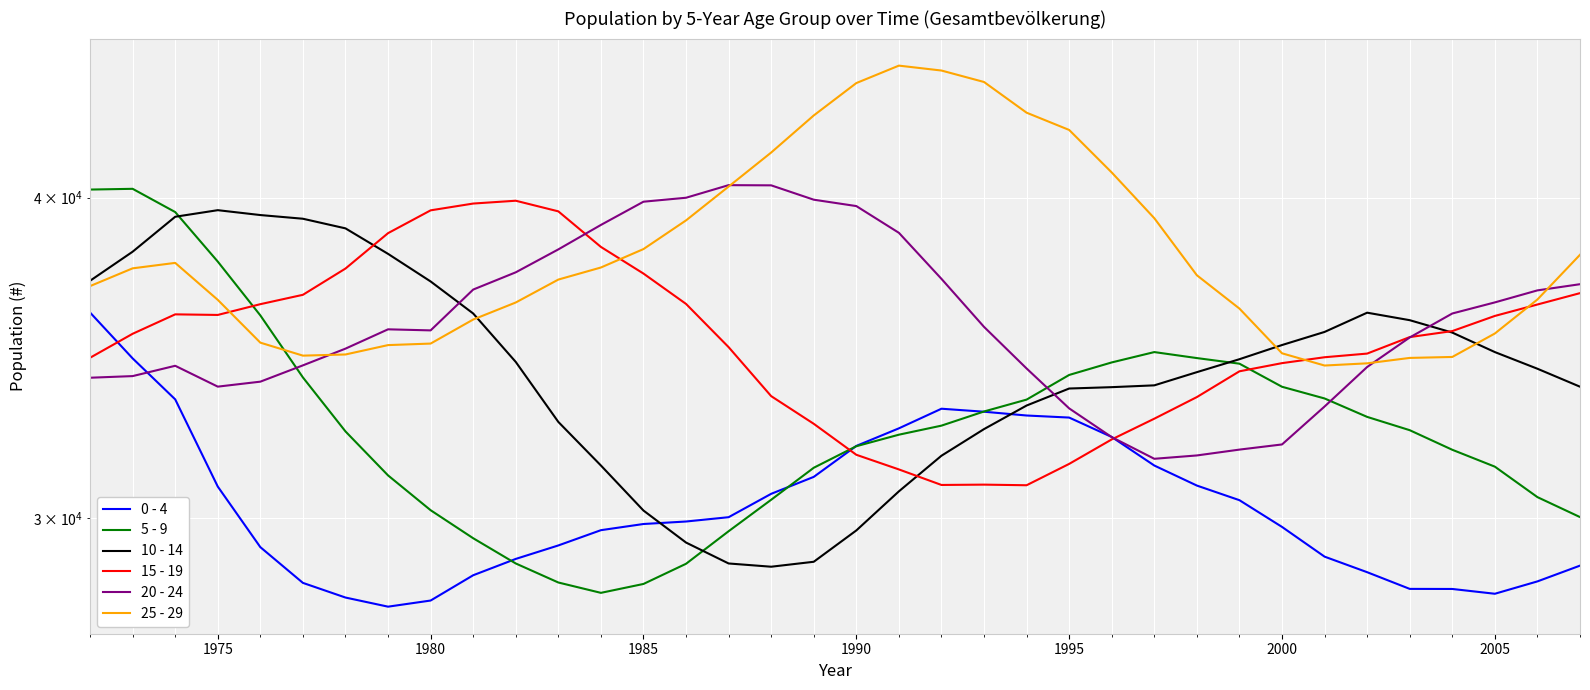

Reading left to right, what are all the values shown in this chart?

0 - 4: 36078	34622	33371	30857	29223	28300	27930	27702	27855	28495	28916	29268	29672	29837	29904	30020	30657	31127	32005	32514	33092	33003	32891	32830	32263	31446	30885	30482	29759	28975	28573	28148	28146	28025	28338	28742
5 - 9: 40291	40318	39485	37767	35985	34035	32424	31168	30209	29458	28798	28310	28048	28273	28790	29644	30494	31383	31996	32329	32593	33010	33364	34111	34497	34819	34632	34458	33751	33398	32850	32460	31894	31414	30566	30023
10 - 14: 37122	38104	39319	39552	39379	39249	38911	38030	37099	36047	34512	32702	31447	30200	29344	28798	28714	28842	29665	30725	31724	32492	33187	33698	33739	33794	34197	34597	35040	35455	36073	35831	35434	34819	34302	33753
15 - 19: 34642	35396	36019	36000	36350	36657	37532	38744	39546	39788	39889	39510	38268	37363	36358	34974	33468	32647	31751	31336	30902	30911	30894	31492	32192	32797	33440	34223	34475	34658	34772	35291	35482	35968	36339	36712
20 - 24: 34026	34076	34393	33755	33906	34406	34927	35538	35504	36830	37405	38183	39031	39854	39996	40451	40444	39926	39698	38756	37186	35616	34310	33102	32259	31637	31732	31899	32047	33158	34356	35279	36047	36408	36803	37008
25 - 29: 36945	37539	37723	36491	35115	34708	34744	35038	35086	35852	36405	37162	37567	38194	39191	40400	41654	43064	44335	45035	44837	44378	43171	42507	40914	39268	37306	36206	34781	34401	34469	34637	34667	35405	36503	37999